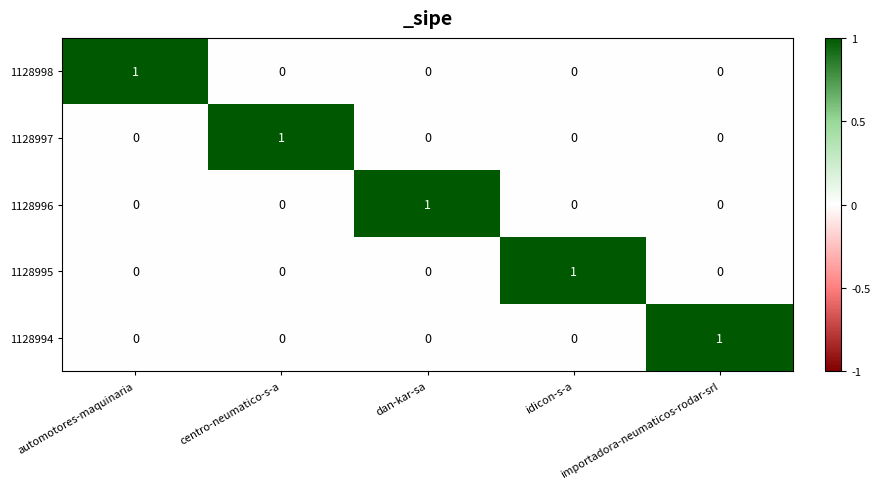

What is the difference between the highest and lowest values at dan-kar-sa?

1